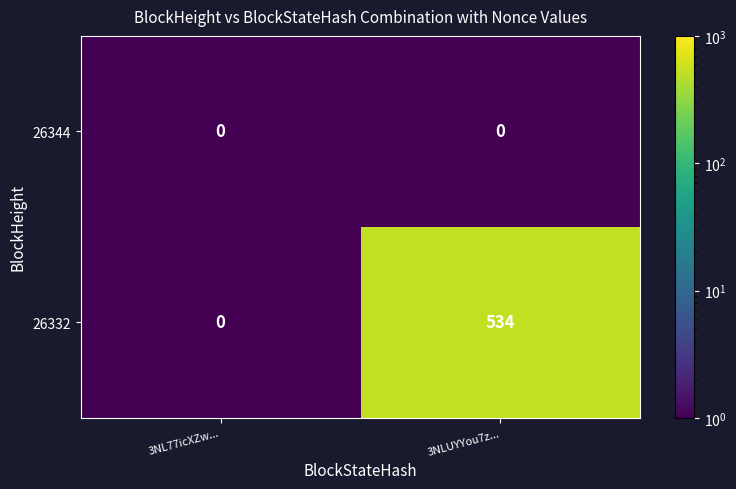

Reading right to left, list all the values displayed in this chart.

26344: 3NLUYYou7z...=0	3NL77icXZw...=0
26332: 3NLUYYou7z...=534	3NL77icXZw...=0